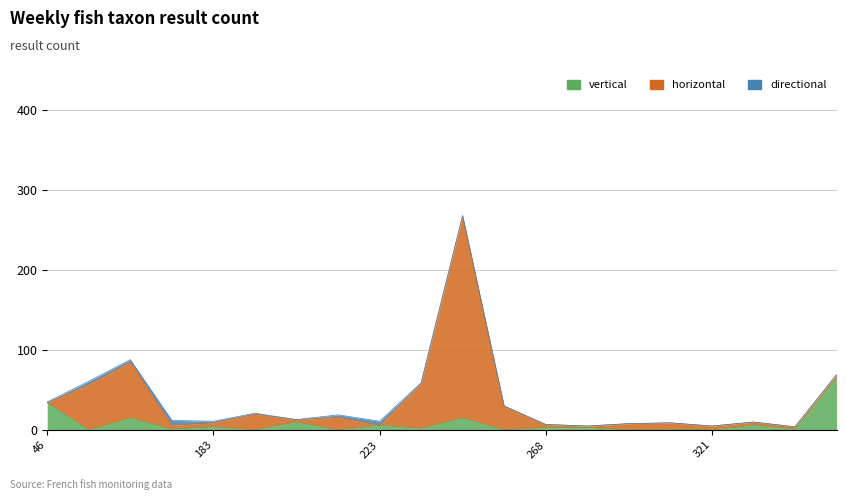

How many data points in horizontal are above 5?

9